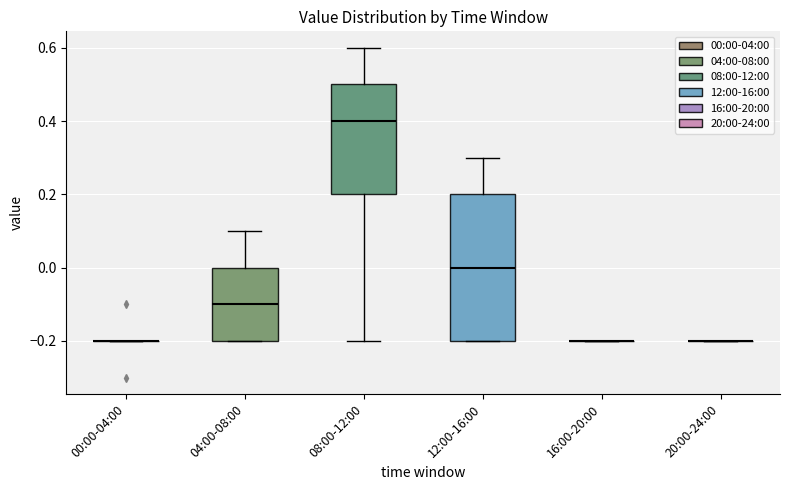

Comparing the boxes themselves (not the whiskers), which one is the tallest?

12:00-16:00